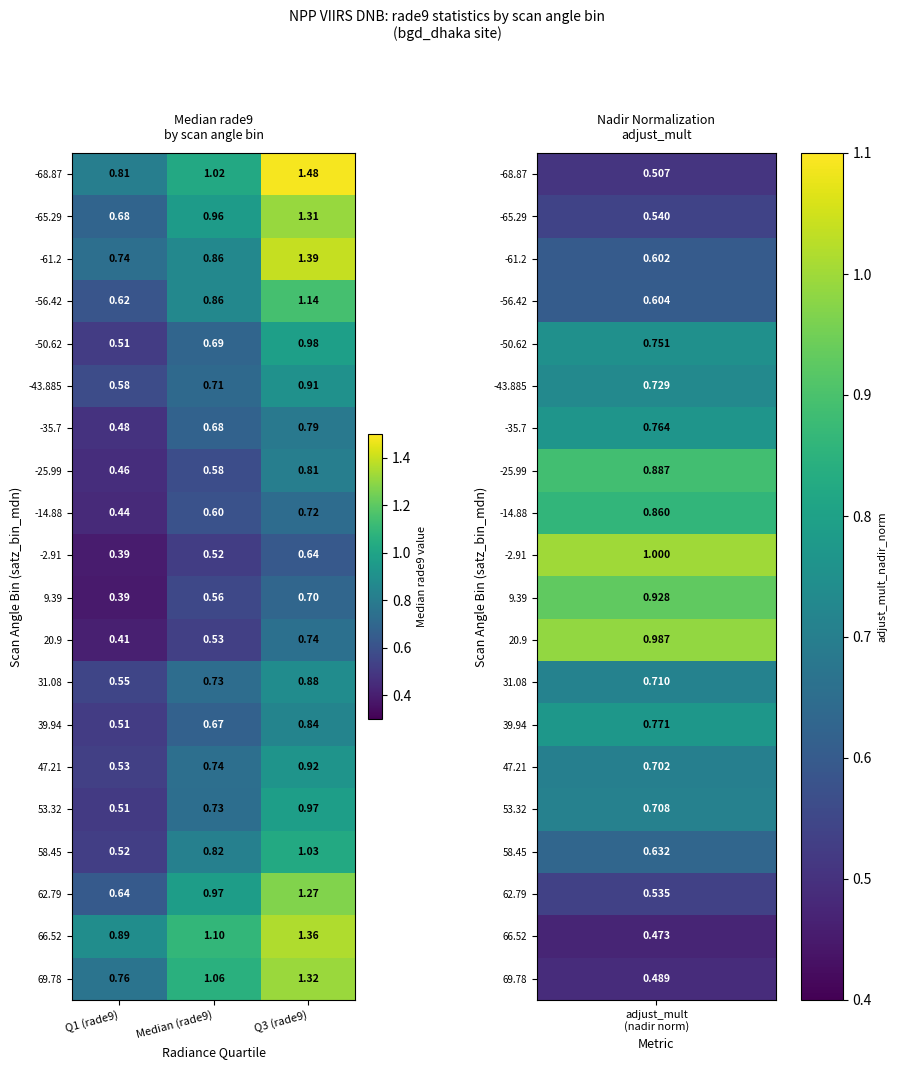

Is the value of -14.88 at Median (rade9) greater than the value of -43.885 at Q3 (rade9)?

No